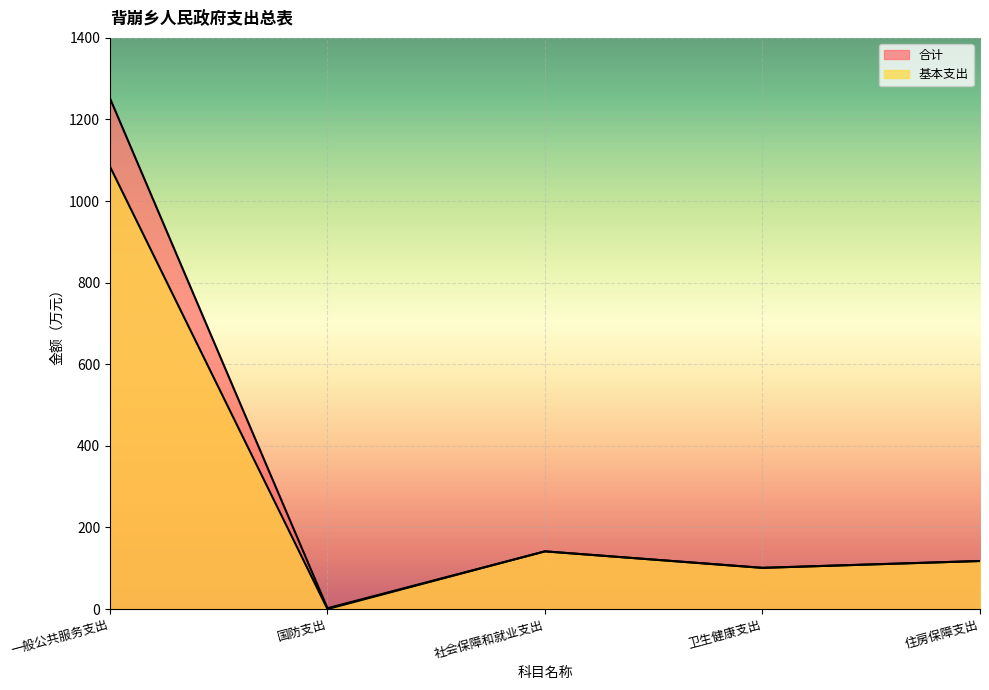

What is the average value of the 基本支出 series?

289.0